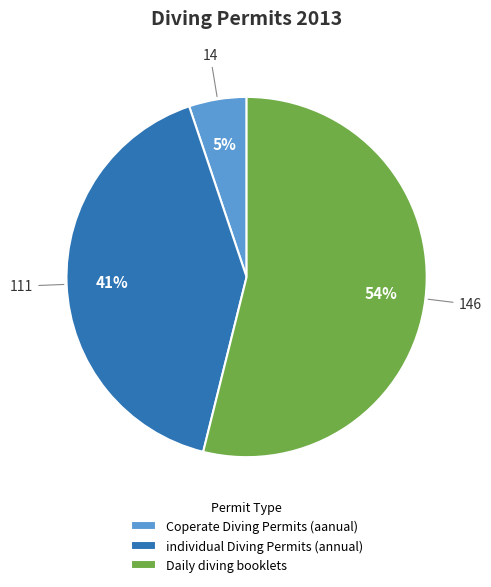

The individual Diving Permits (annual) slice represents 50% of the pie. True or false?

False